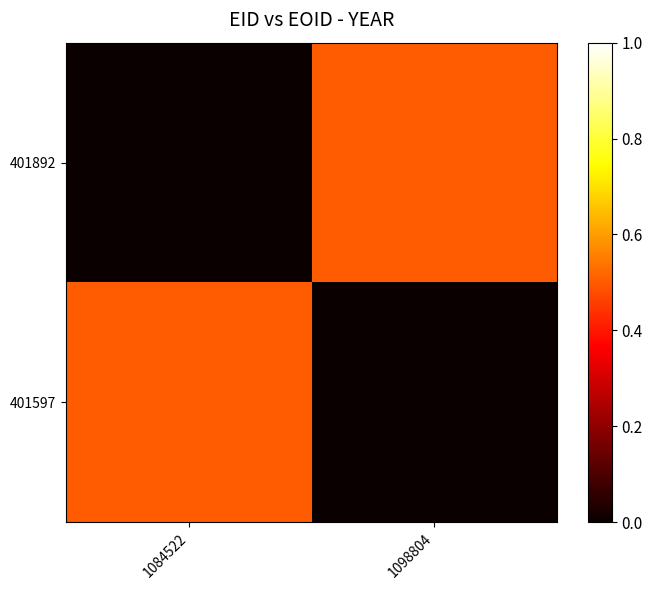

What is the difference between the highest and lowest values at 1084522?

0.5